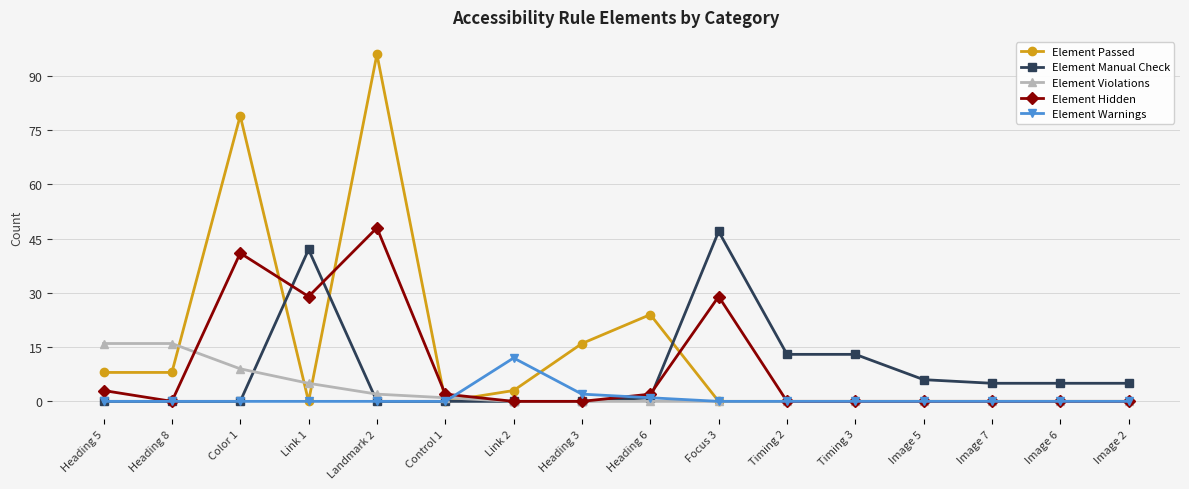

Reading left to right, transcribe all the data shown in this chart.

Element Passed: Heading 5=8	Heading 8=8	Color 1=79	Link 1=0	Landmark 2=96	Control 1=0	Link 2=3	Heading 3=16	Heading 6=24	Focus 3=0	Timing 2=0	Timing 3=0	Image 5=0	Image 7=0	Image 6=0	Image 2=0
Element Manual Check: Heading 5=0	Heading 8=0	Color 1=0	Link 1=42	Landmark 2=0	Control 1=0	Link 2=0	Heading 3=0	Heading 6=1	Focus 3=47	Timing 2=13	Timing 3=13	Image 5=6	Image 7=5	Image 6=5	Image 2=5
Element Violations: Heading 5=16	Heading 8=16	Color 1=9	Link 1=5	Landmark 2=2	Control 1=1	Link 2=0	Heading 3=0	Heading 6=0	Focus 3=0	Timing 2=0	Timing 3=0	Image 5=0	Image 7=0	Image 6=0	Image 2=0
Element Hidden: Heading 5=3	Heading 8=0	Color 1=41	Link 1=29	Landmark 2=48	Control 1=2	Link 2=0	Heading 3=0	Heading 6=2	Focus 3=29	Timing 2=0	Timing 3=0	Image 5=0	Image 7=0	Image 6=0	Image 2=0
Element Warnings: Heading 5=0	Heading 8=0	Color 1=0	Link 1=0	Landmark 2=0	Control 1=0	Link 2=12	Heading 3=2	Heading 6=1	Focus 3=0	Timing 2=0	Timing 3=0	Image 5=0	Image 7=0	Image 6=0	Image 2=0